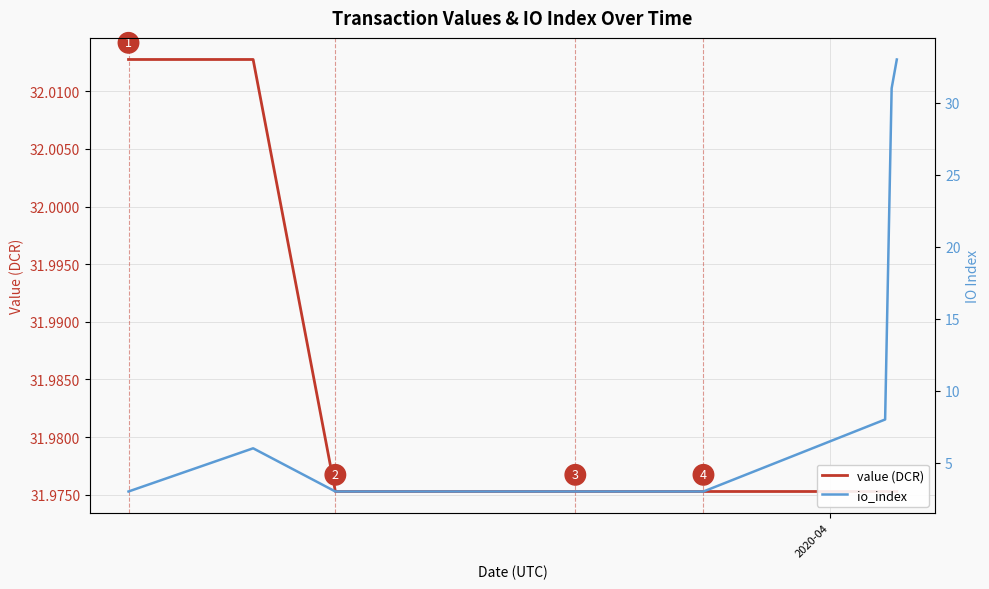

What is the value of the io_index point at the 2nd from the left?

6.0